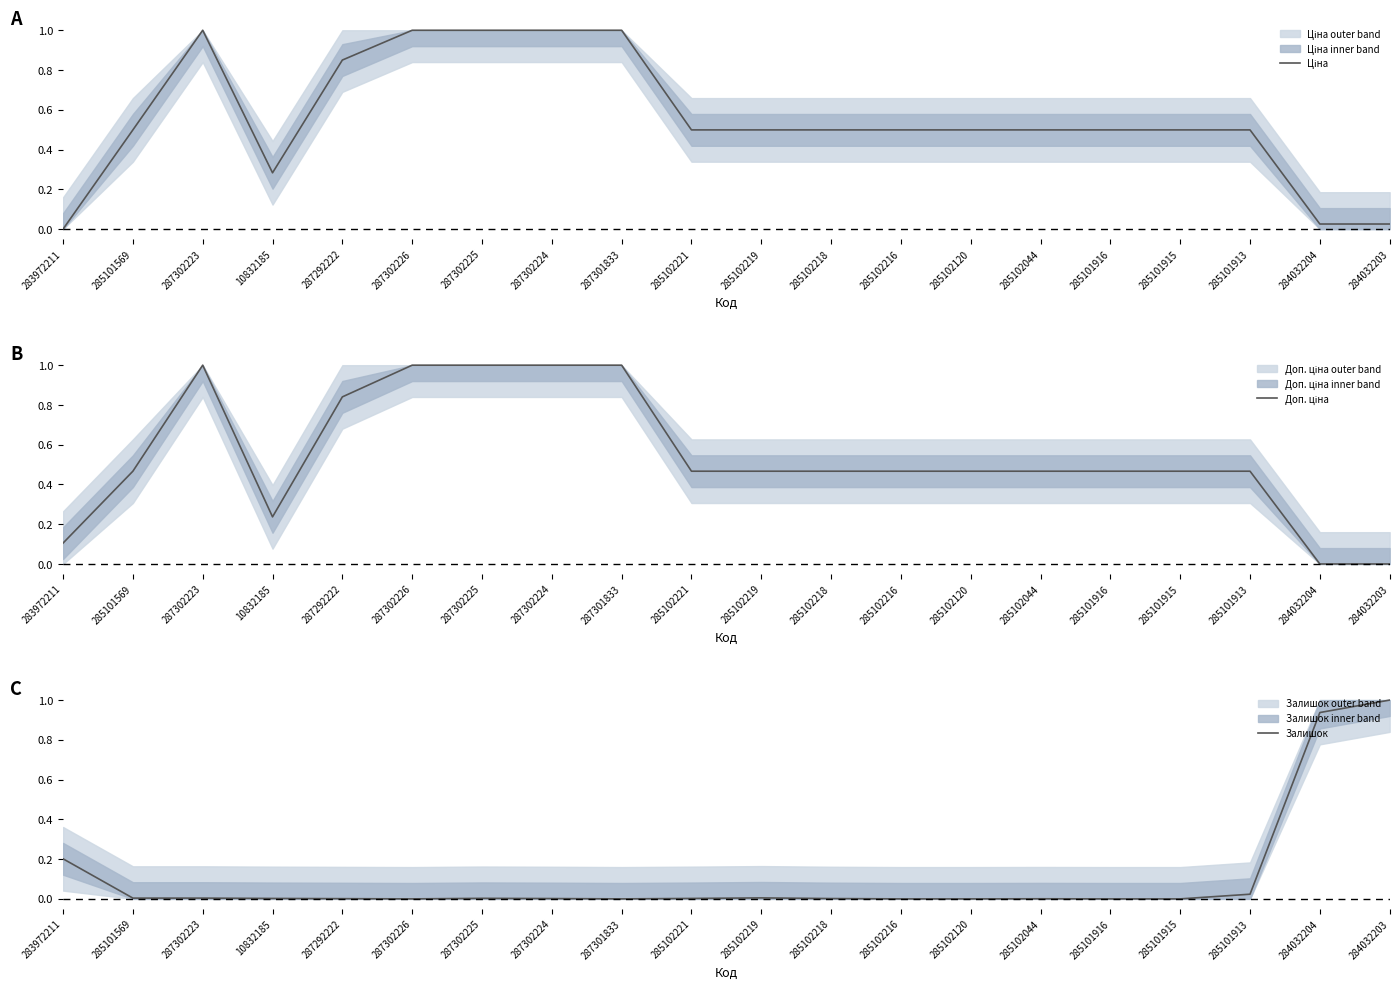

How many categories are shown in the chart?

20